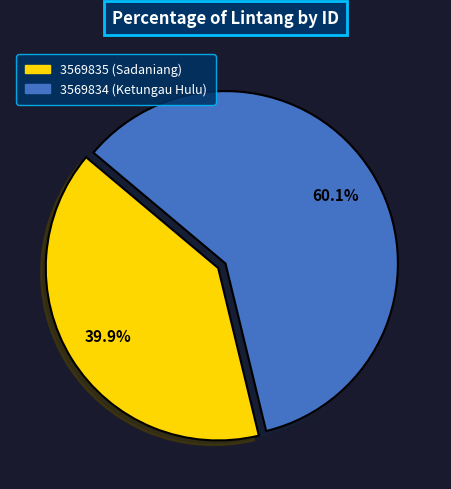

Is 3569835 (Sadaniang) the majority of the pie?

No